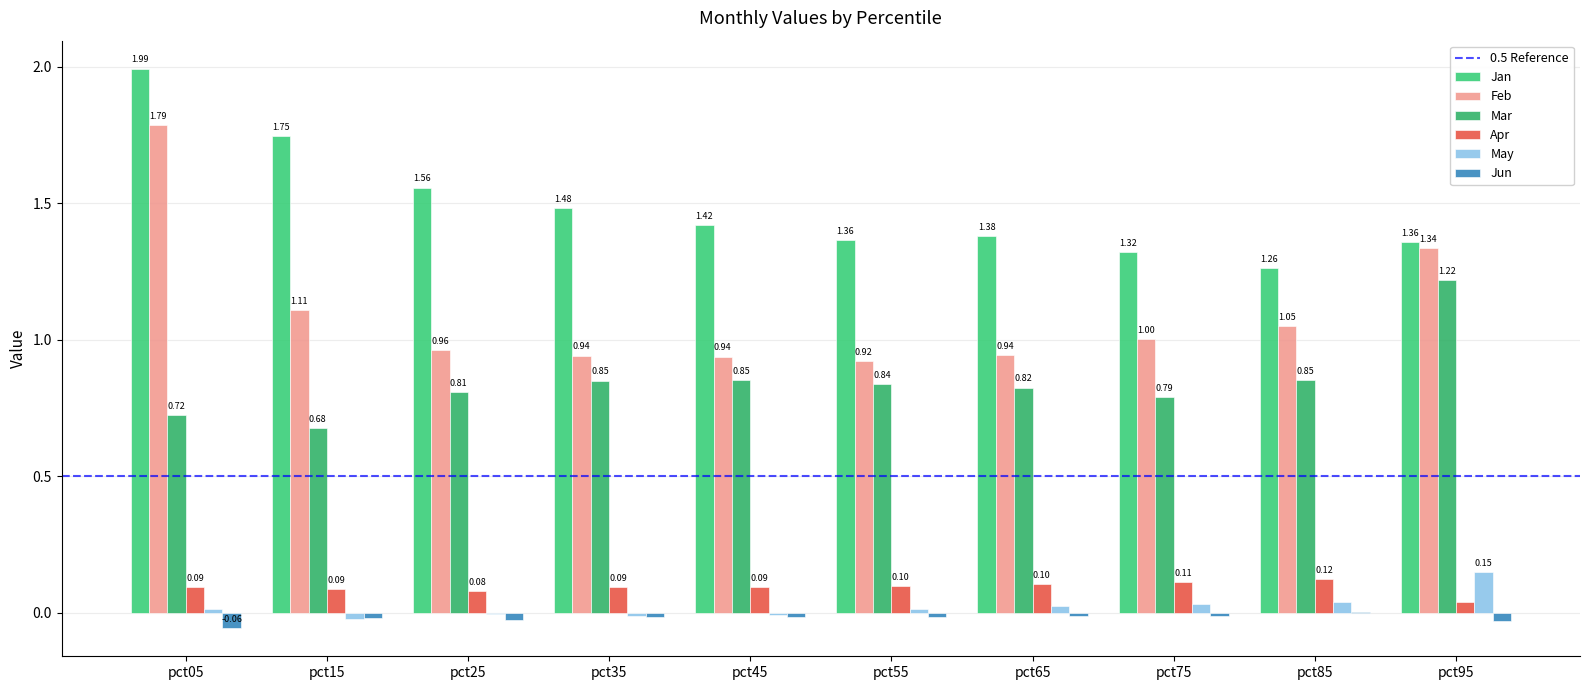

The Mar series shows 1.1 at pct65. True or false?

False